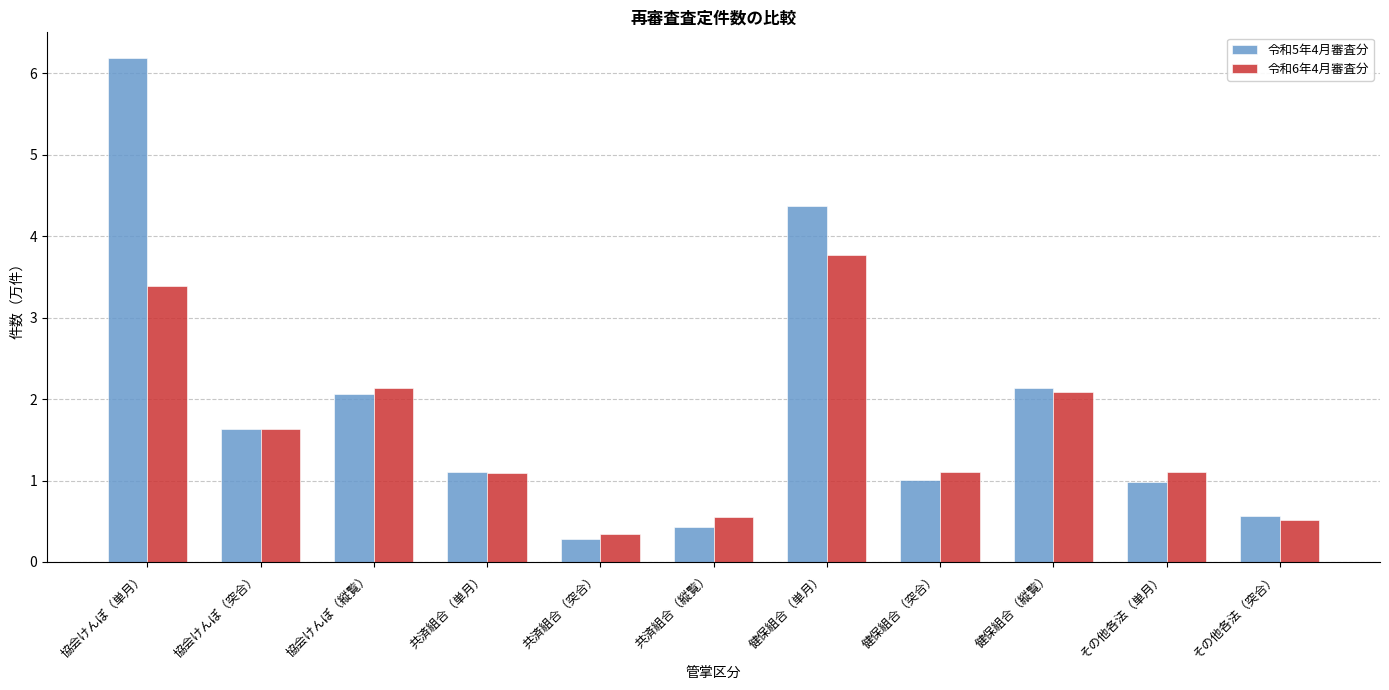

At how many categories does at least one series exceed 2?

4